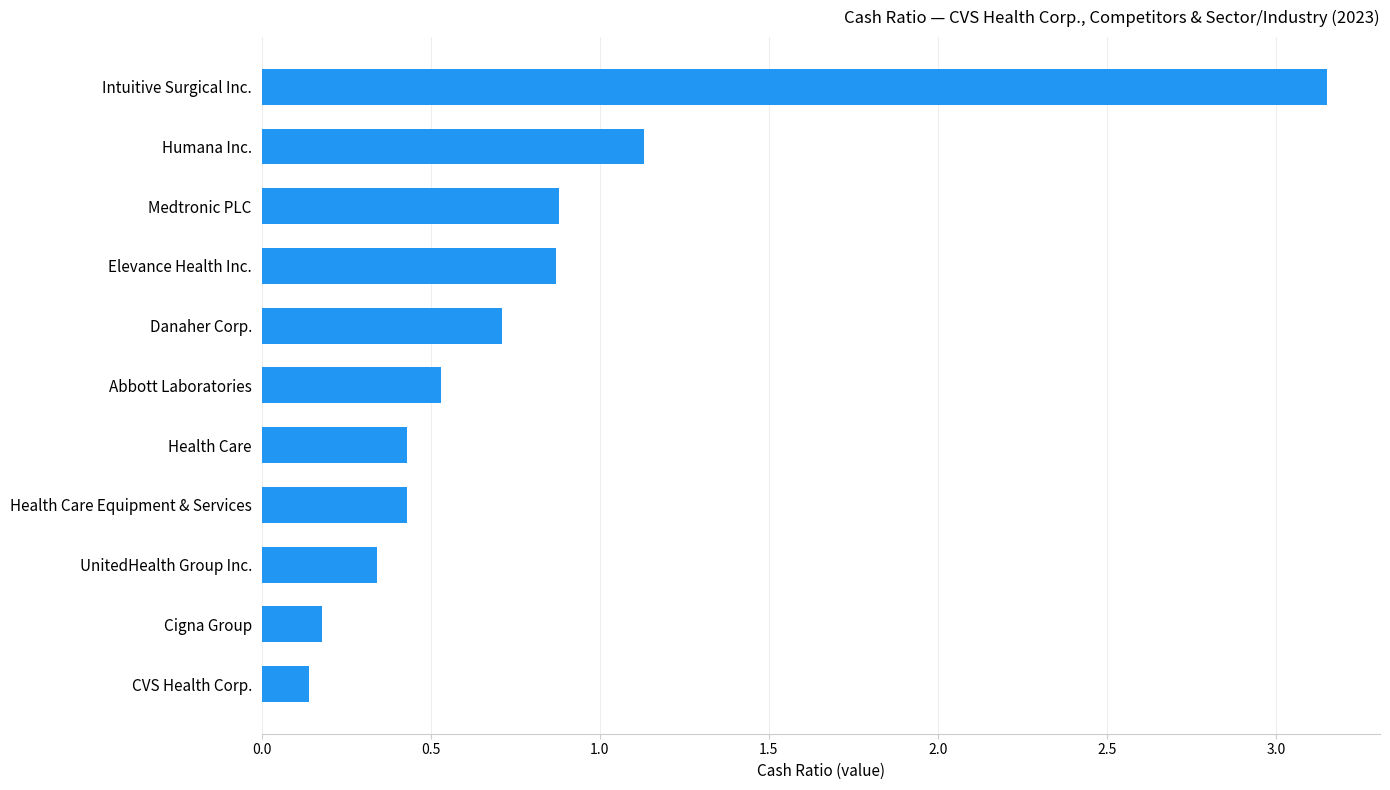

Which has a higher value, UnitedHealth Group Inc. or Abbott Laboratories?

Abbott Laboratories